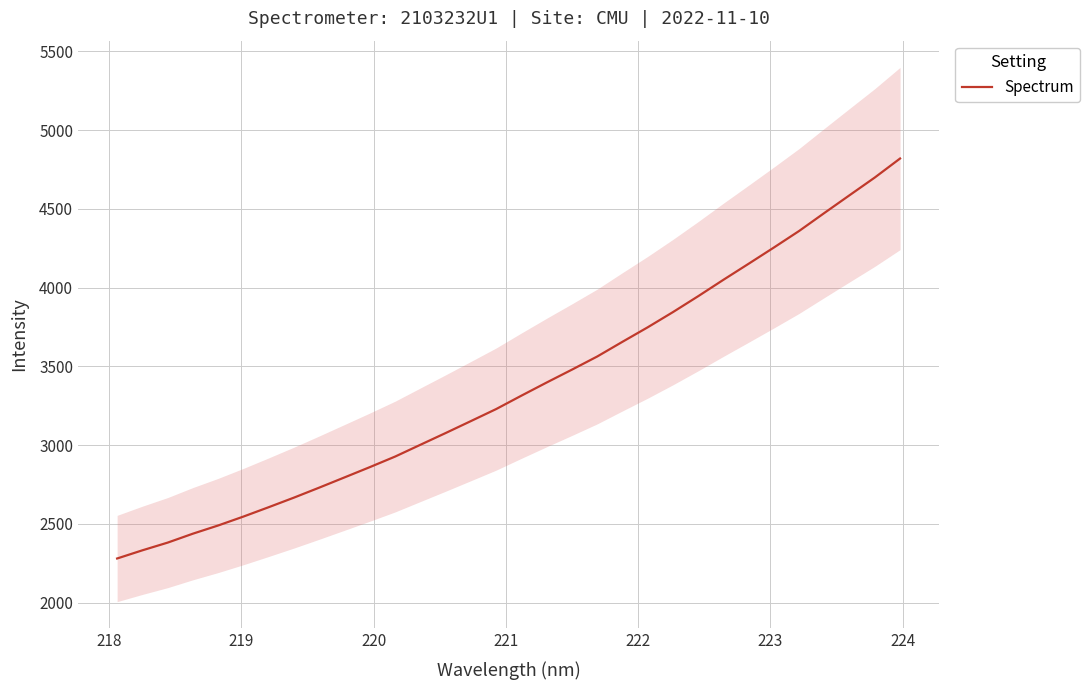

What is the minimum value for Spectrum?

2280.9